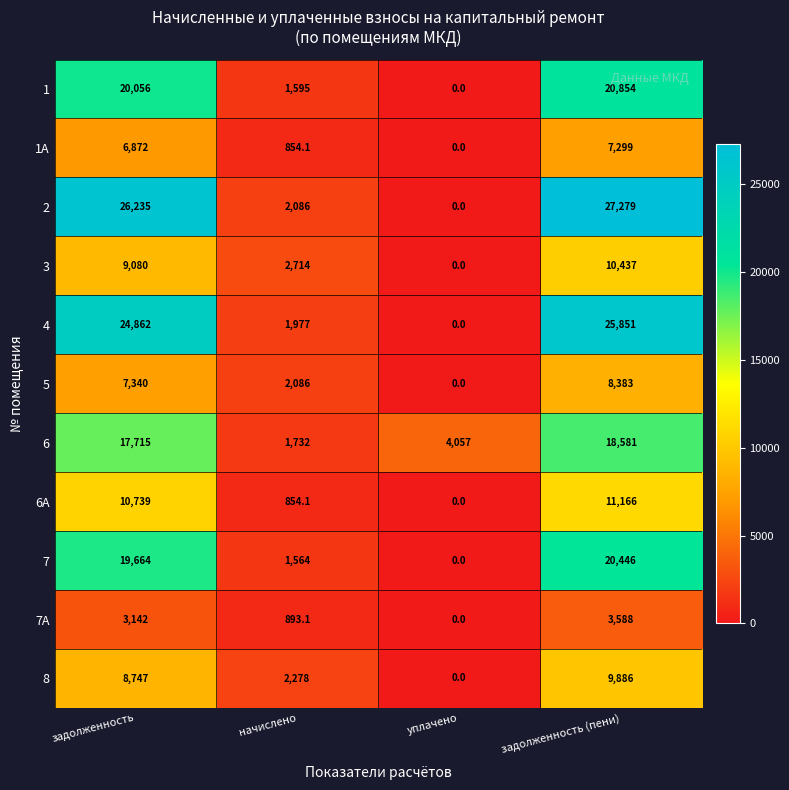

At which category is the sum across all series the highest?

задолженность (пени)